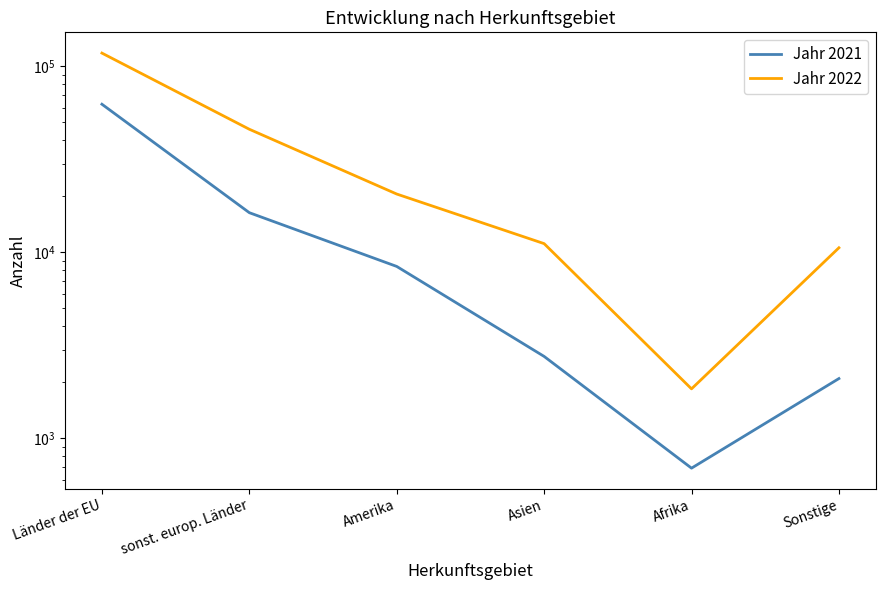

Where does the Jahr 2022 series first go above 20572?

Länder der EU